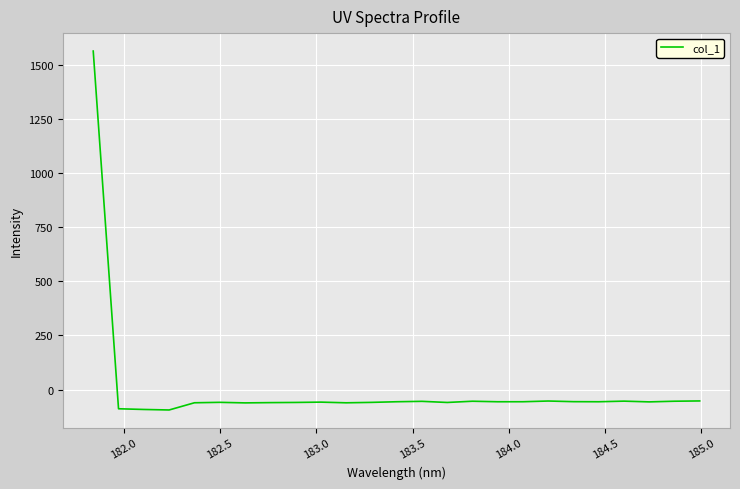

What is the smallest value displayed?

-94.3